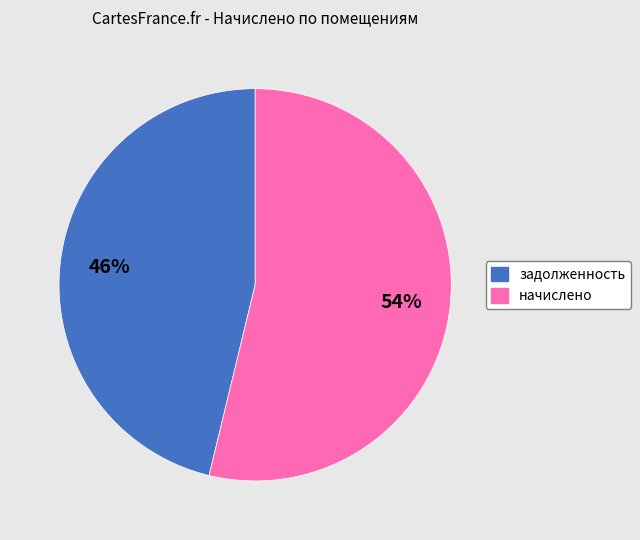

Does any single category account for the majority?

Yes